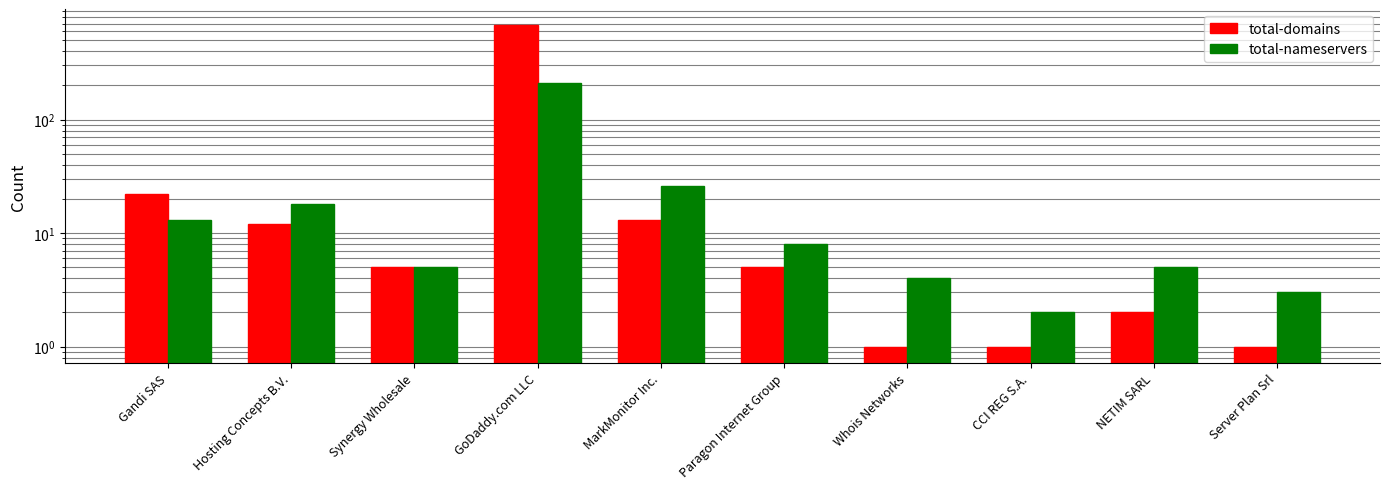

Which series has the largest total across all categories?

total-domains